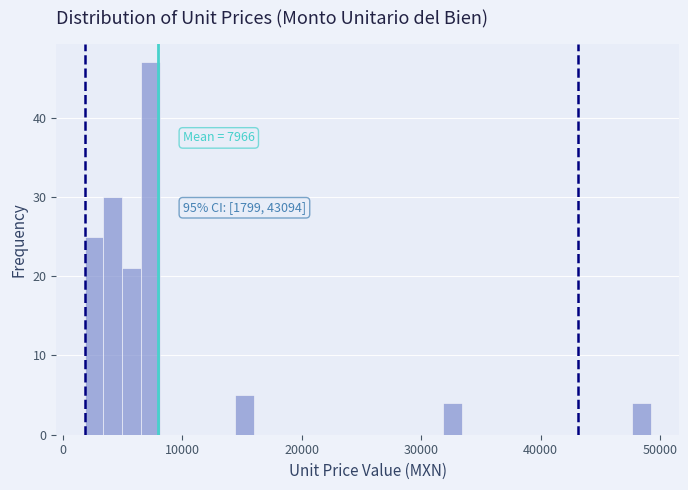

Read against the x-axis, roughly where is the centre of the tallest bar?

7000